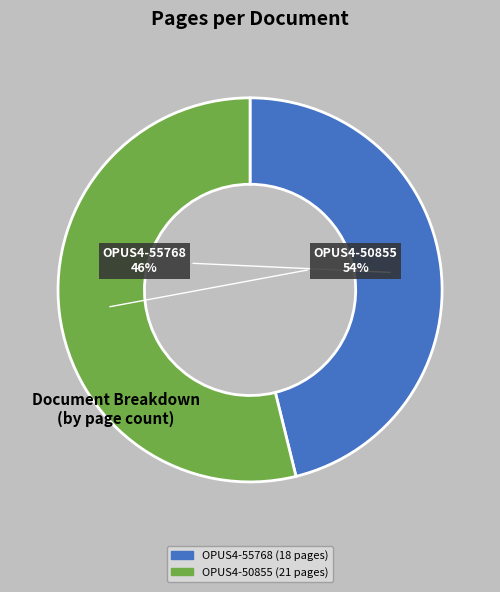

Count the number of slices in the pie.

2